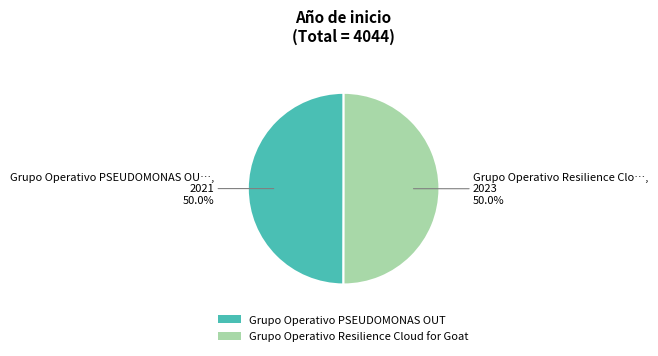

Do Grupo Operativo PSEUDOMONAS OUT and Grupo Operativo Resilience Cloud for Goat together represent more than half of the pie?

Yes